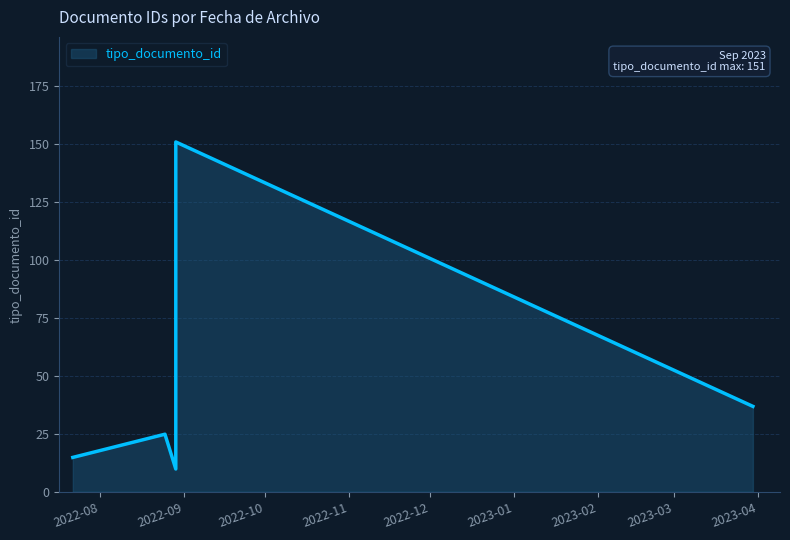

What is the approximate value at 2022-08-29?

10